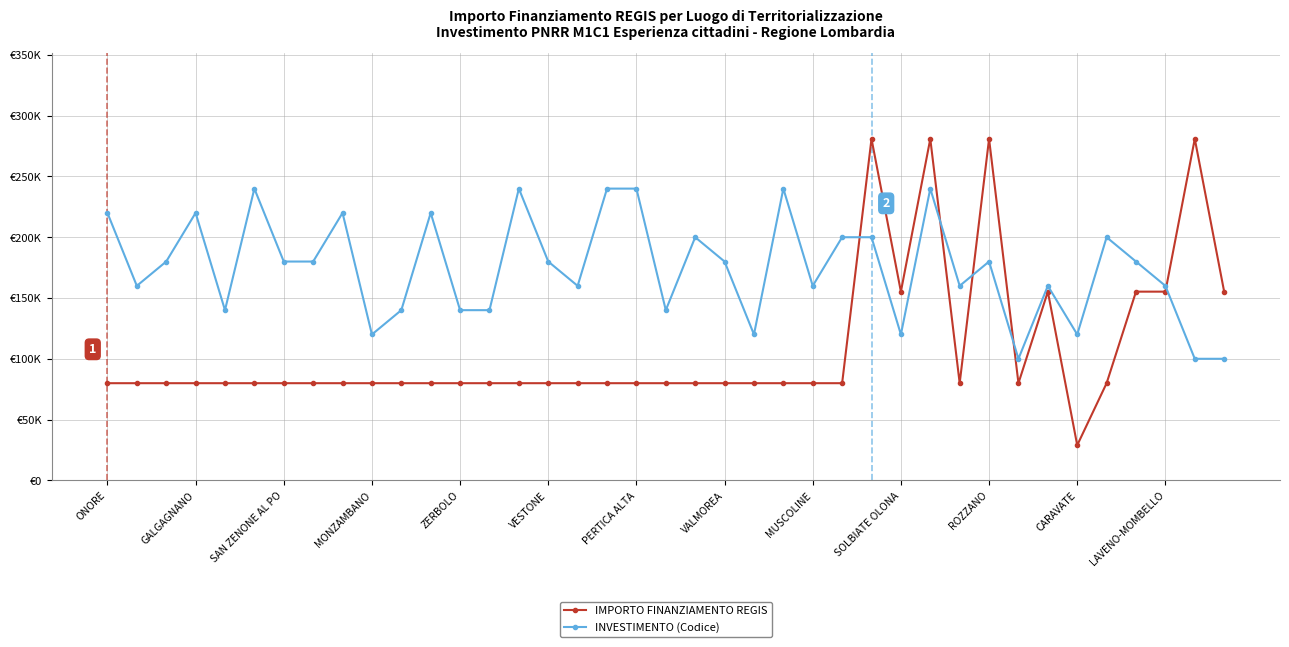

Does the chart have visible grid lines?

Yes